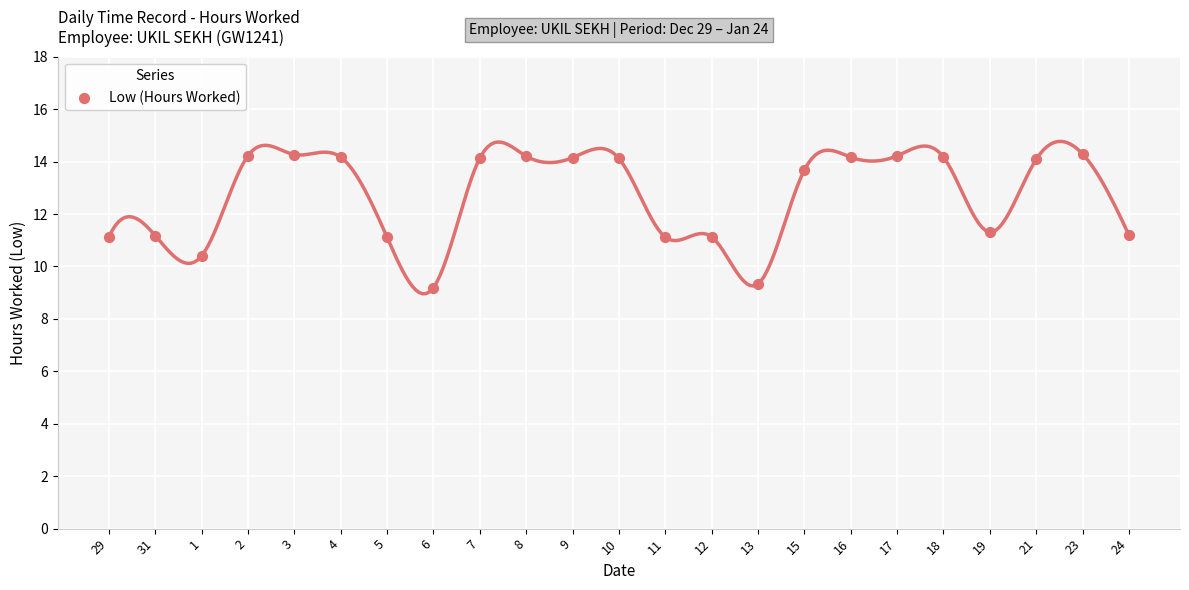

What is the range of Y values (max minus min)?

5.1